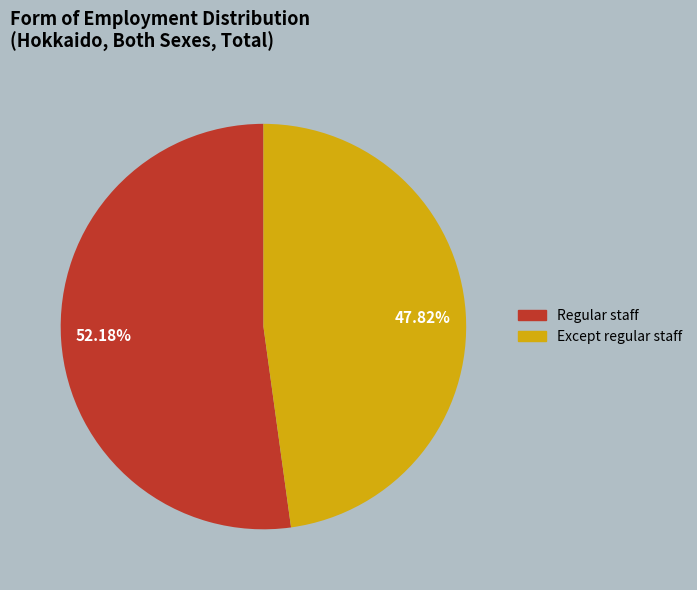

Which has a higher value, Regular staff or Except regular staff?

Regular staff